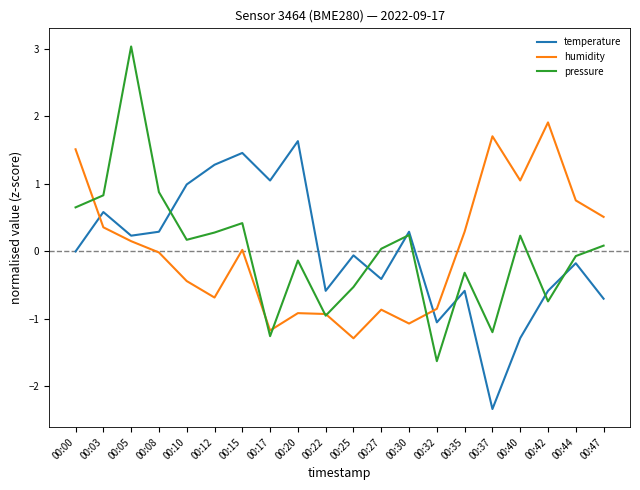

What is the spread (max minus min) of values at 00:12?

2.0